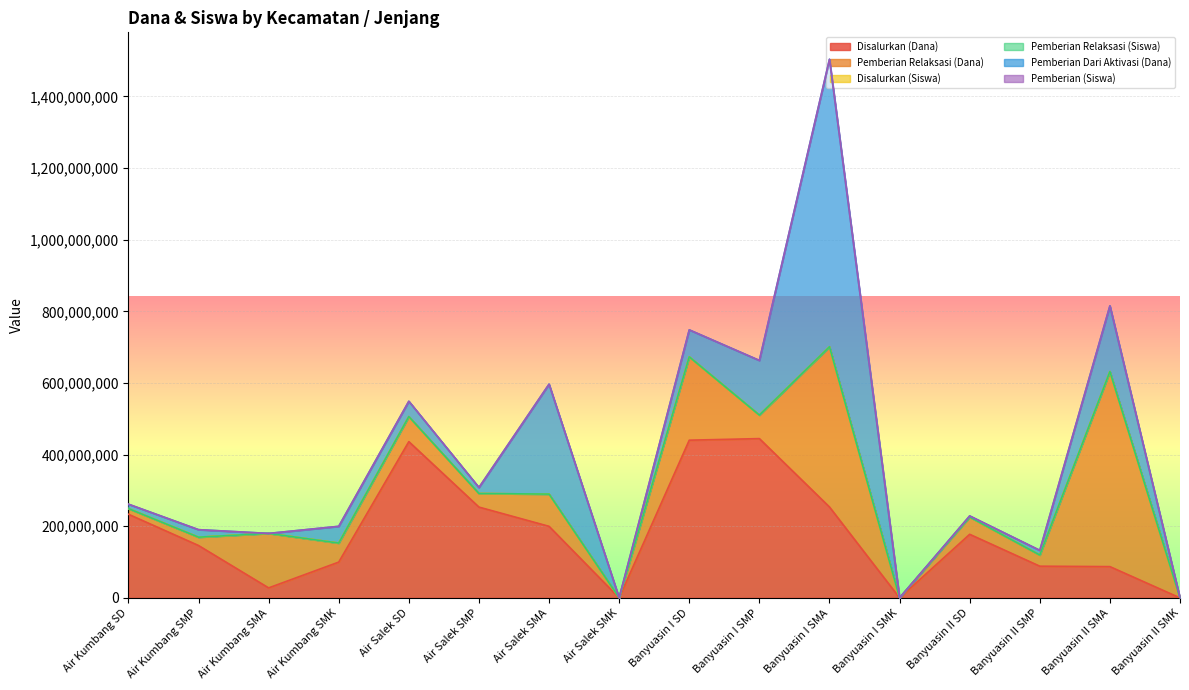

What are all the series names shown in the legend?

Disalurkan (Dana), Pemberian Relaksasi (Dana), Disalurkan (Siswa), Pemberian Relaksasi (Siswa), Pemberian Dari Aktivasi (Dana), Pemberian (Siswa)